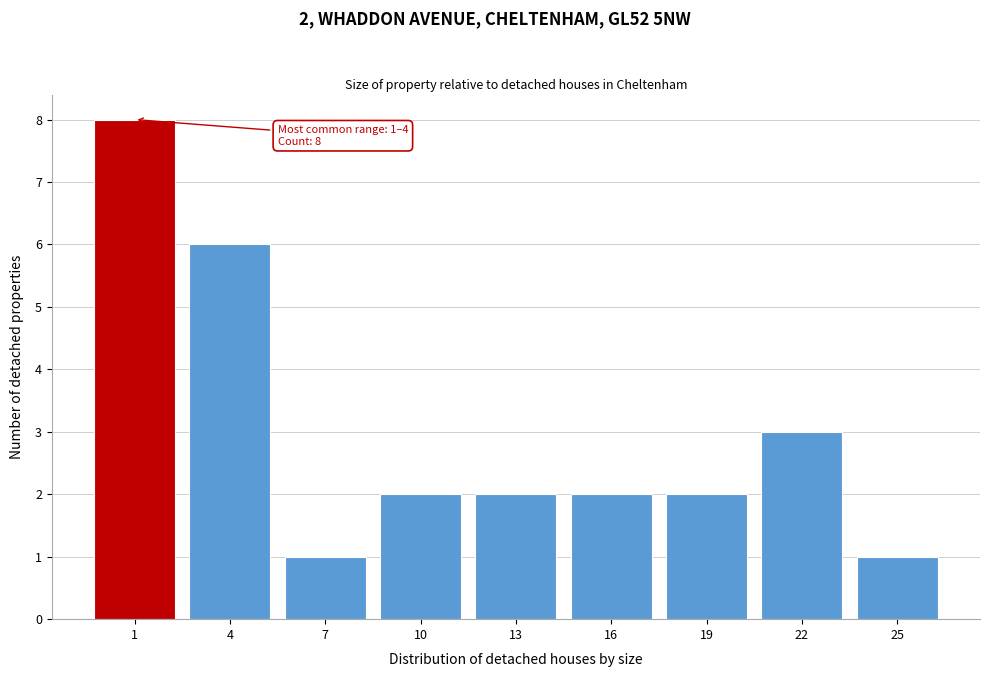

Reading right to left, extract all data points from this chart.

1	3	2	2	2	2	1	6	8